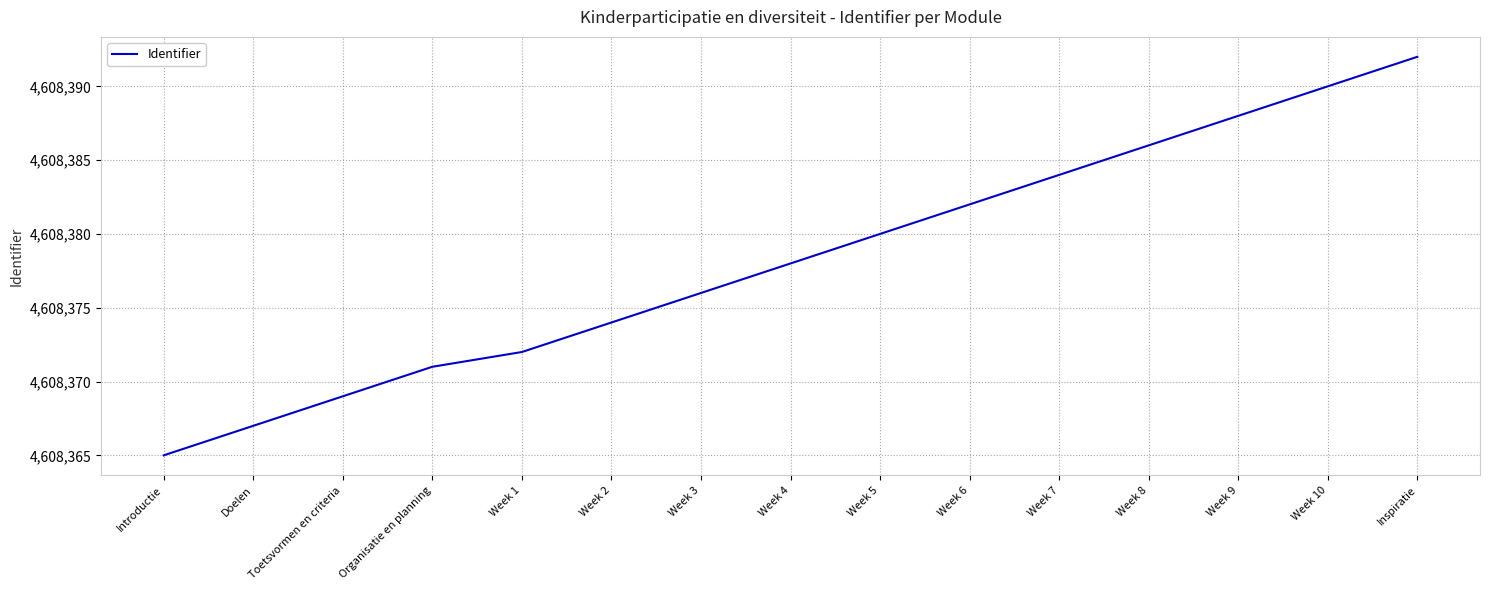

What is the difference between the second highest and second lowest values?

23